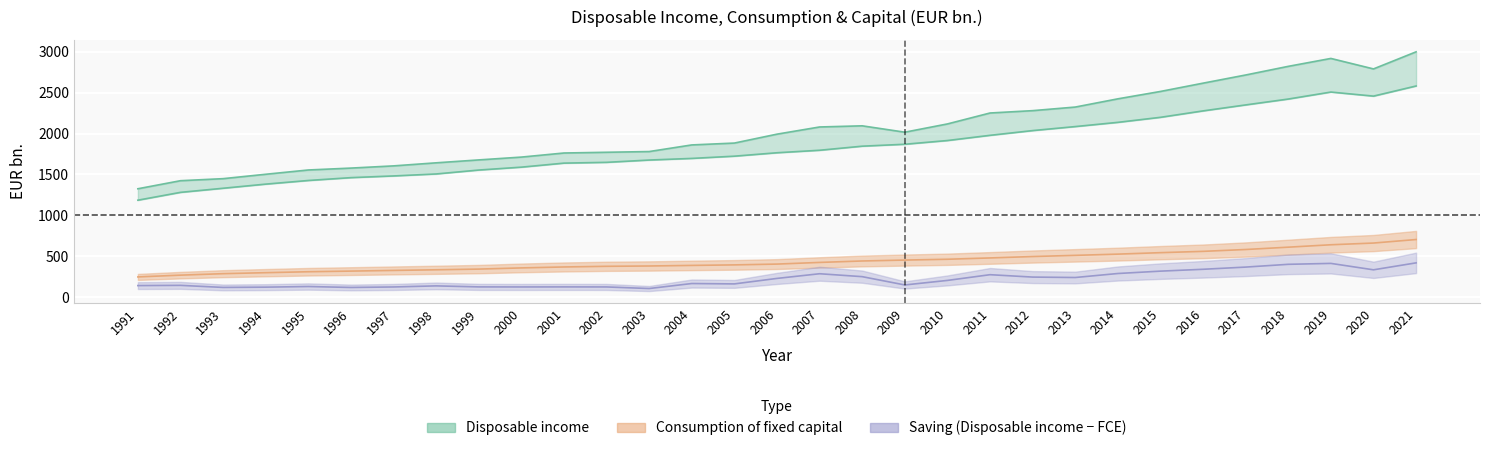

How many data points does each series have?

31